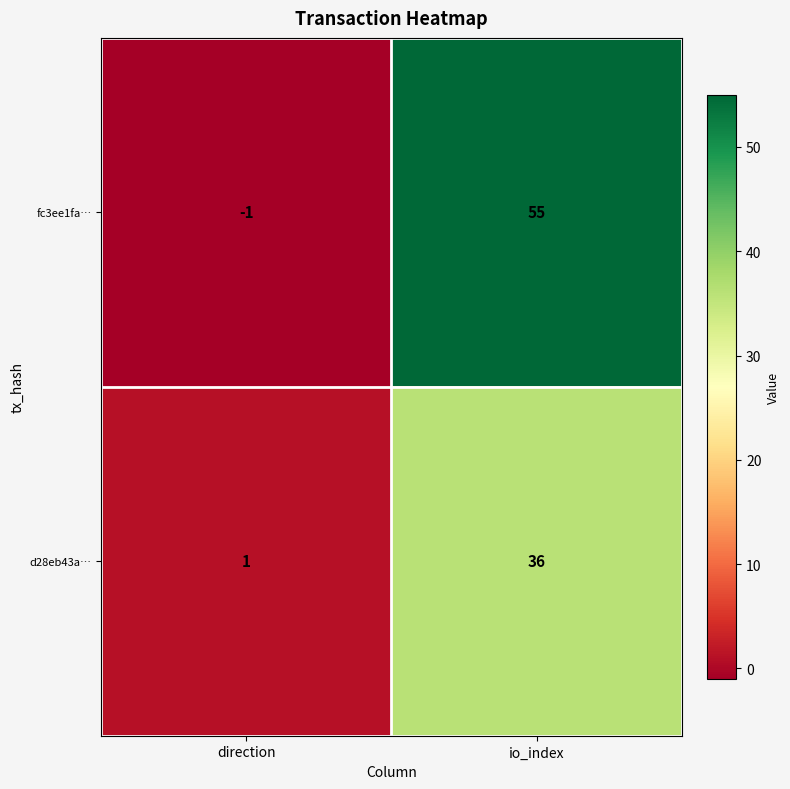

At direction, list the series in order from smallest to largest.

fc3ee1fa…, d28eb43a…